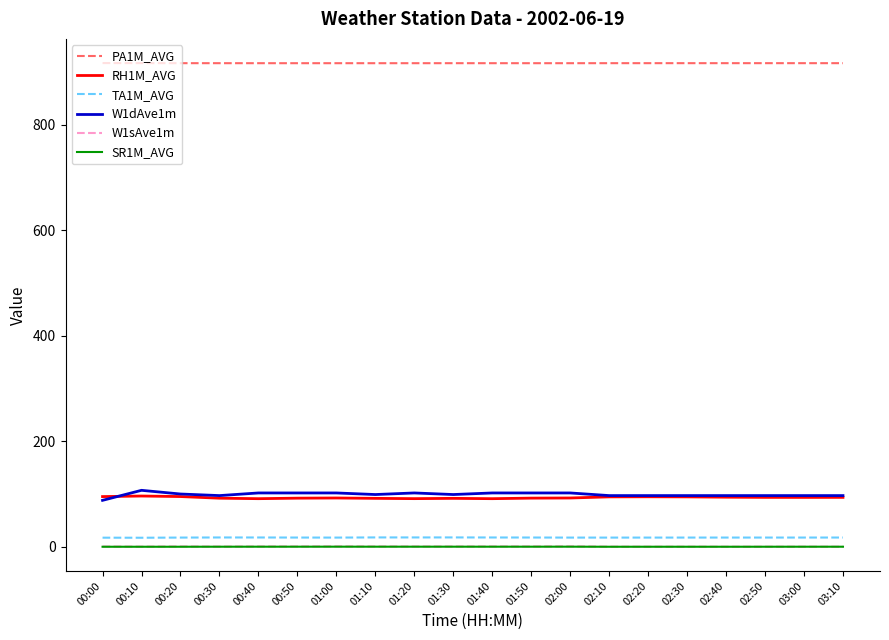

Which series has the largest total across all categories?

PA1M_AVG